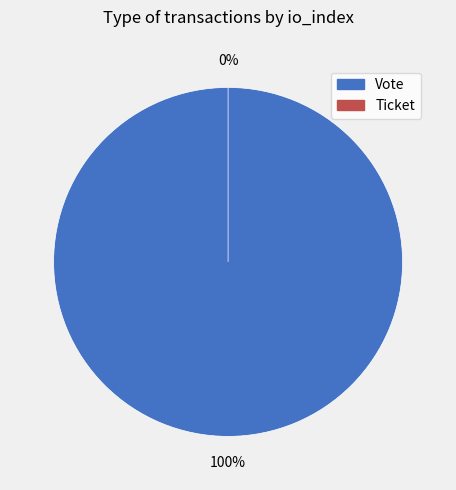

Which has a higher value, Vote or Ticket?

Vote